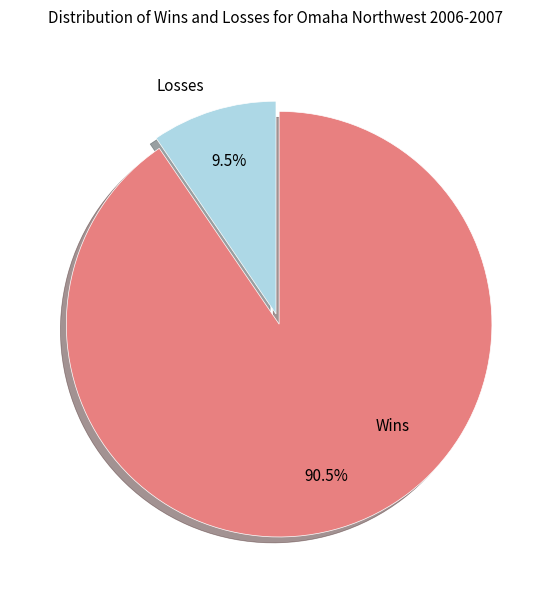

Is there any slice that represents more than half of the pie?

Yes